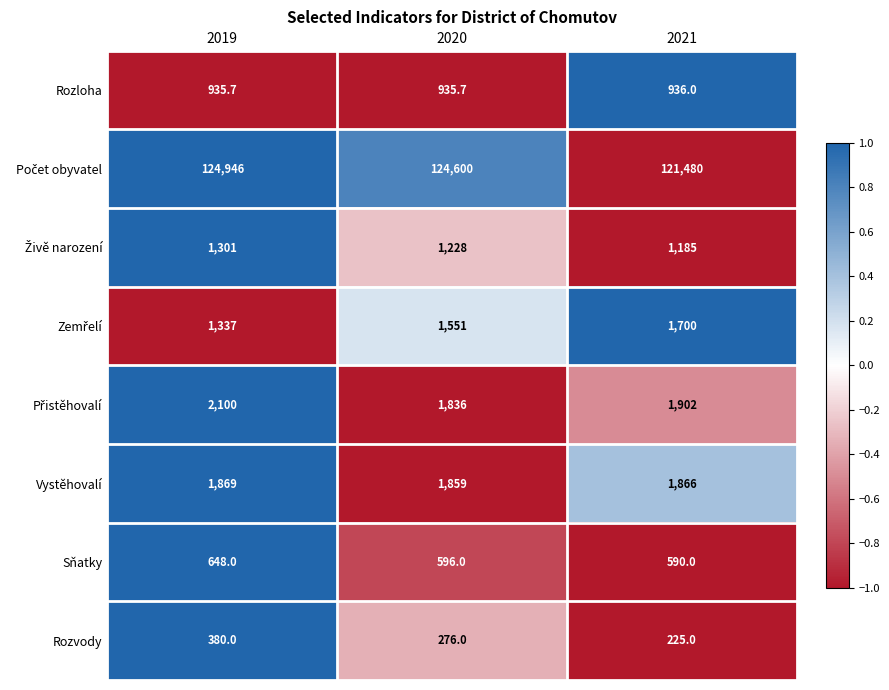

How many Sňatky values are between 590 and 648?

3